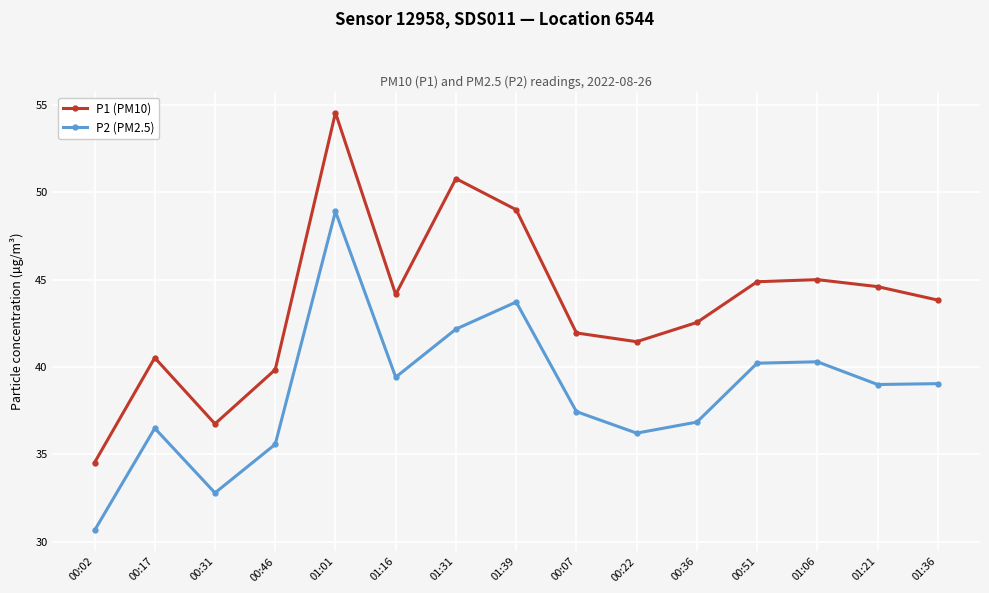

What is the value of the P2 (PM2.5) point at the 2nd from the left?

36.5